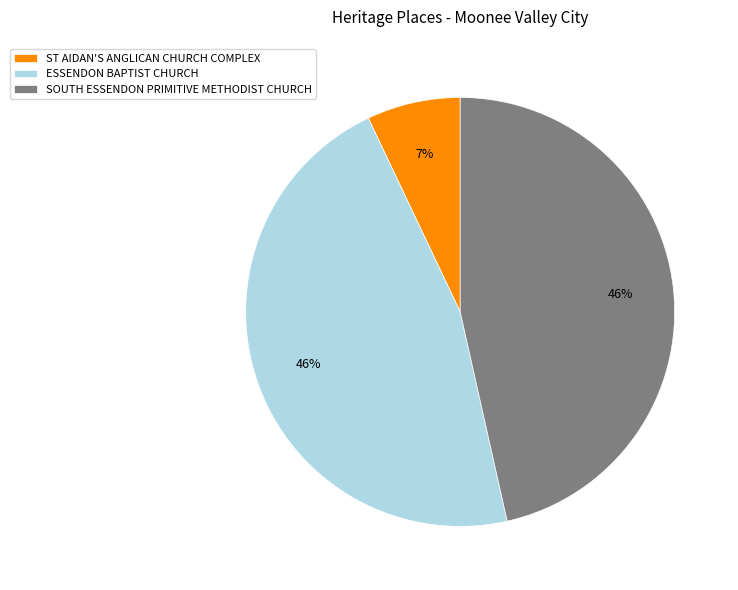

To the nearest percent, what percentage of the pie is SOUTH ESSENDON PRIMITIVE METHODIST CHURCH?

46%